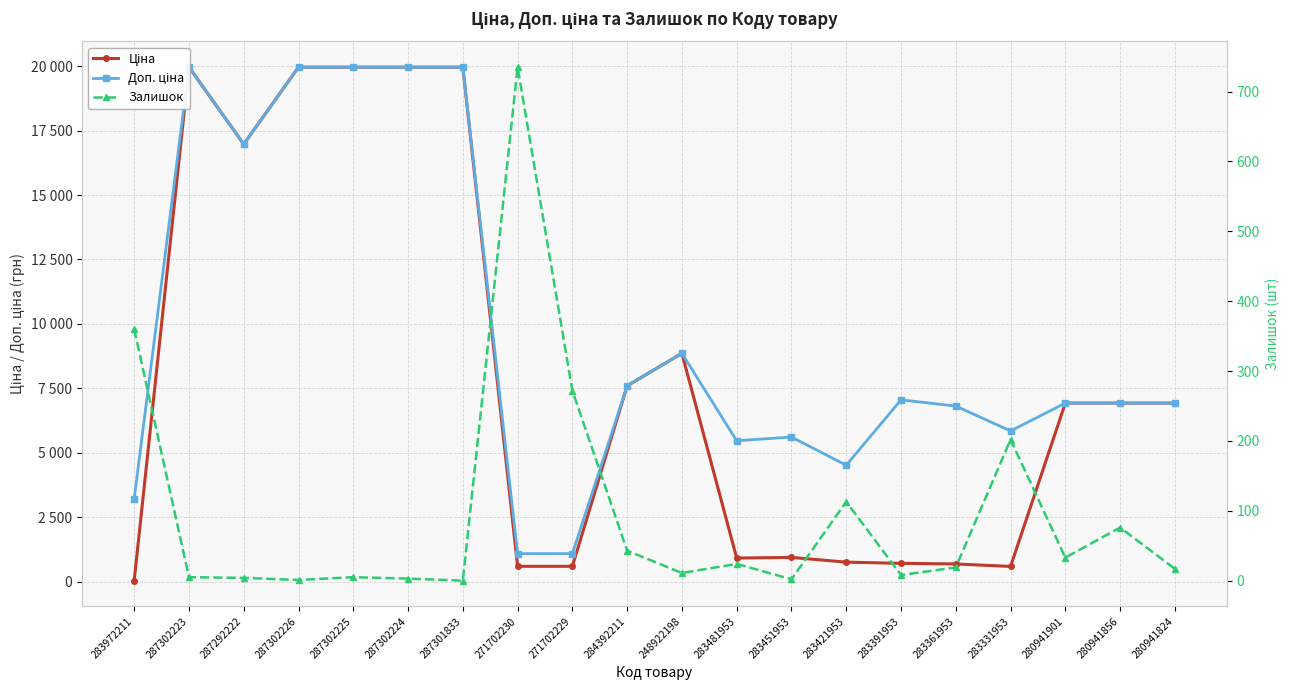

Rank the series by their maximum value, from lowest to highest.

Залишок, Ціна, Доп. ціна